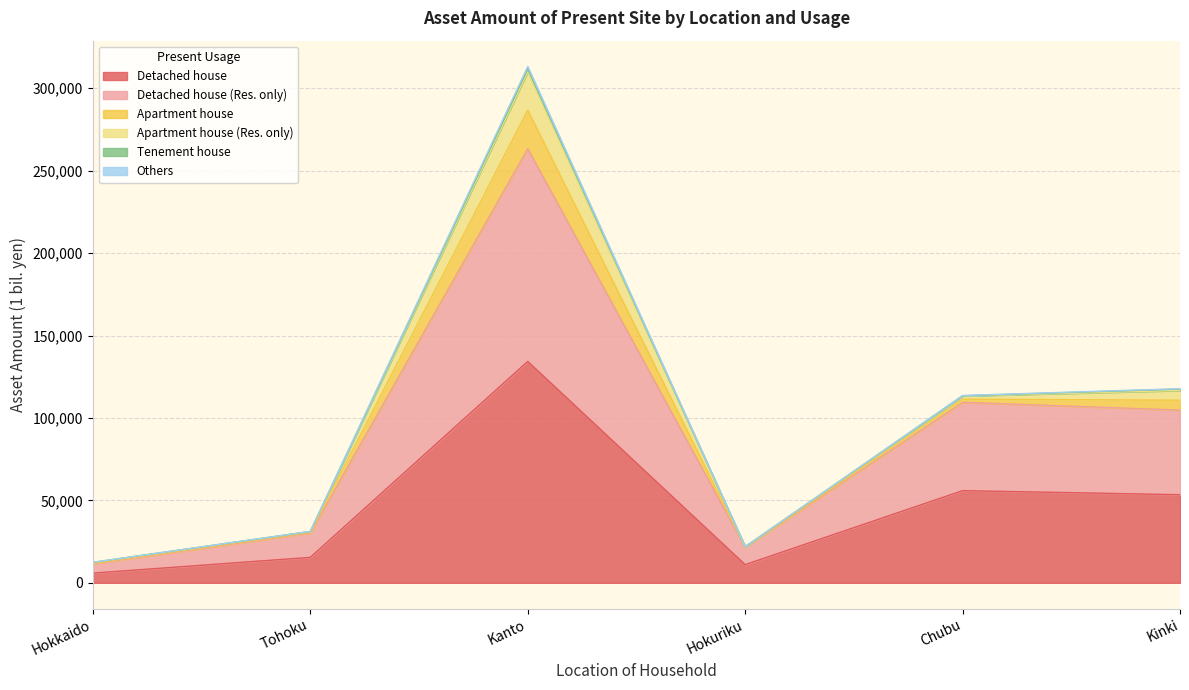

The Others series shows 55 at Tohoku. True or false?

True